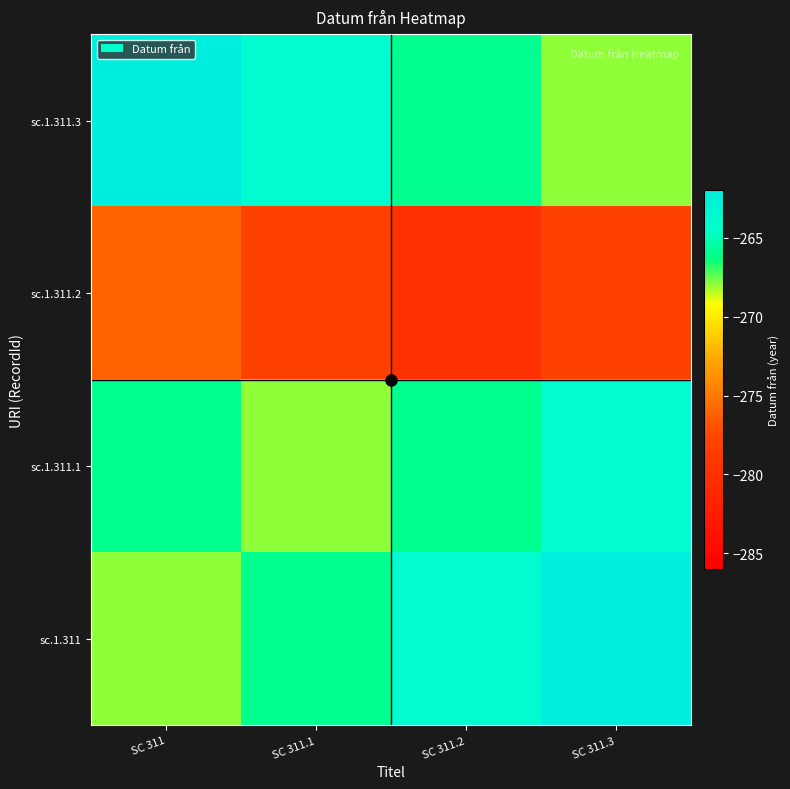

Rank the series at SC 311.2 from lowest to highest value.

sc.1.311.2, sc.1.311.1, sc.1.311.3, sc.1.311